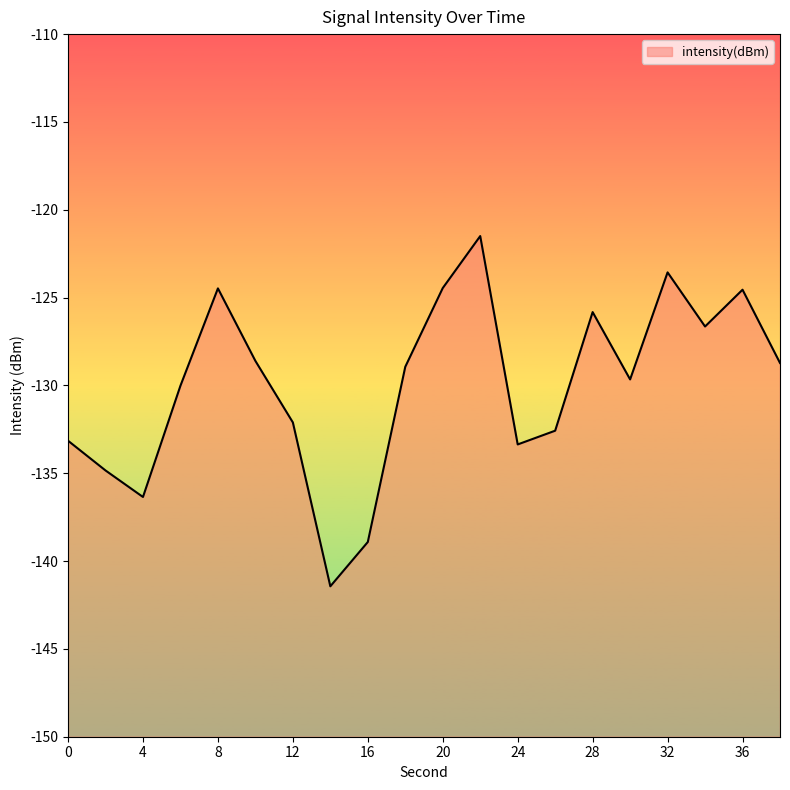

What is the average value?

-130.0